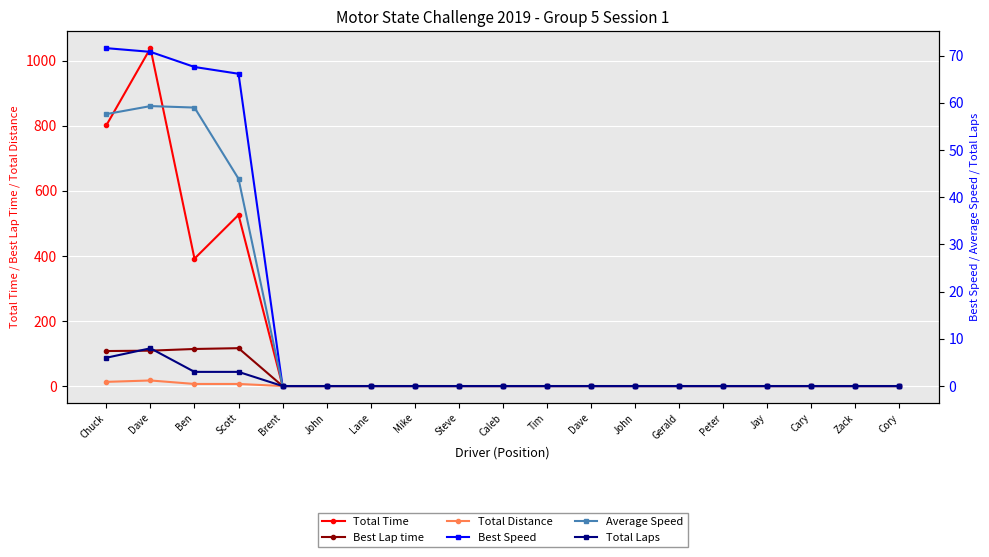

Reading left to right, list all the values displayed in this chart.

Total Time: Chuck=802.0	Dave=1038.9	Ben=391.7	Scott=526.1	Brent=0.0	John=0.0	Lane=0.0	Mike=0.0	Steve=0.0	Caleb=0.0	Tim=0.0	Dave=0.0	John=0.0	Gerald=0.0	Peter=0.0	Jay=0.0	Cary=0.0	Zack=0.0	Cory=0.0
Best Lap time: Chuck=107.6	Dave=108.8	Ben=113.9	Scott=116.4	Brent=0.0	John=0.0	Lane=0.0	Mike=0.0	Steve=0.0	Caleb=0.0	Tim=0.0	Dave=0.0	John=0.0	Gerald=0.0	Peter=0.0	Jay=0.0	Cary=0.0	Zack=0.0	Cory=0.0
Total Distance: Chuck=12.8	Dave=17.1	Ben=6.4	Scott=6.4	Brent=0.0	John=0.0	Lane=0.0	Mike=0.0	Steve=0.0	Caleb=0.0	Tim=0.0	Dave=0.0	John=0.0	Gerald=0.0	Peter=0.0	Jay=0.0	Cary=0.0	Zack=0.0	Cory=0.0
Best Speed: Chuck=71.6	Dave=70.8	Ben=67.6	Scott=66.2	Brent=0.0	John=0.0	Lane=0.0	Mike=0.0	Steve=0.0	Caleb=0.0	Tim=0.0	Dave=0.0	John=0.0	Gerald=0.0	Peter=0.0	Jay=0.0	Cary=0.0	Zack=0.0	Cory=0.0
Average Speed: Chuck=57.6	Dave=59.3	Ben=59.0	Scott=43.9	Brent=0.0	John=0.0	Lane=0.0	Mike=0.0	Steve=0.0	Caleb=0.0	Tim=0.0	Dave=0.0	John=0.0	Gerald=0.0	Peter=0.0	Jay=0.0	Cary=0.0	Zack=0.0	Cory=0.0
Total Laps: Chuck=6.0	Dave=8.0	Ben=3.0	Scott=3.0	Brent=0.0	John=0.0	Lane=0.0	Mike=0.0	Steve=0.0	Caleb=0.0	Tim=0.0	Dave=0.0	John=0.0	Gerald=0.0	Peter=0.0	Jay=0.0	Cary=0.0	Zack=0.0	Cory=0.0